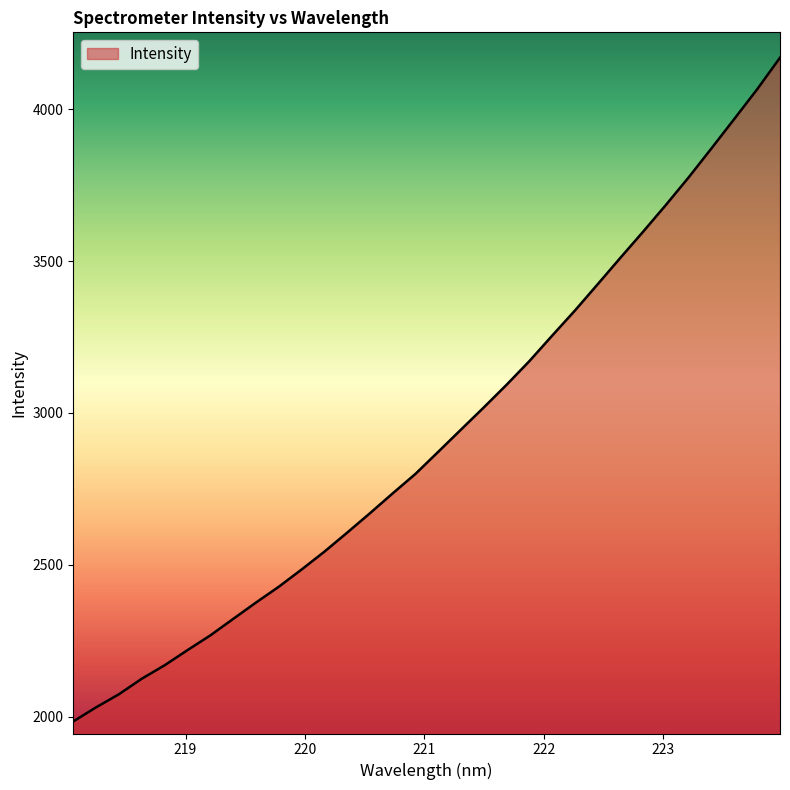

What is the difference between the maximum and minimum values?

2184.8